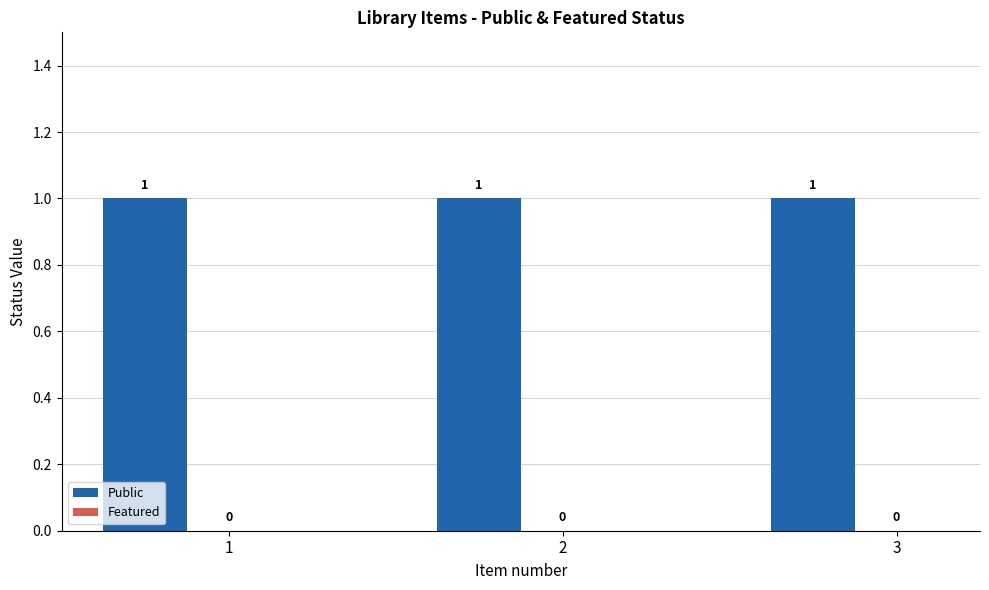

Reading left to right, what are all the values shown in this chart?

Public: 1	1	1
Featured: 0	0	0